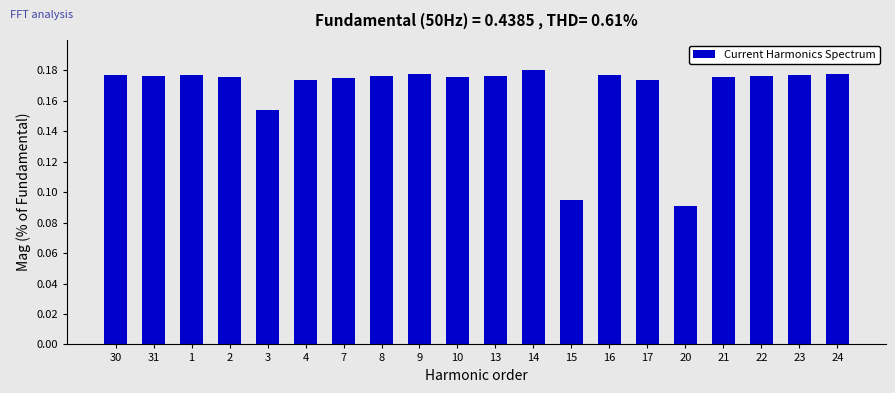

What is the label of the 12th bar from the left?

14